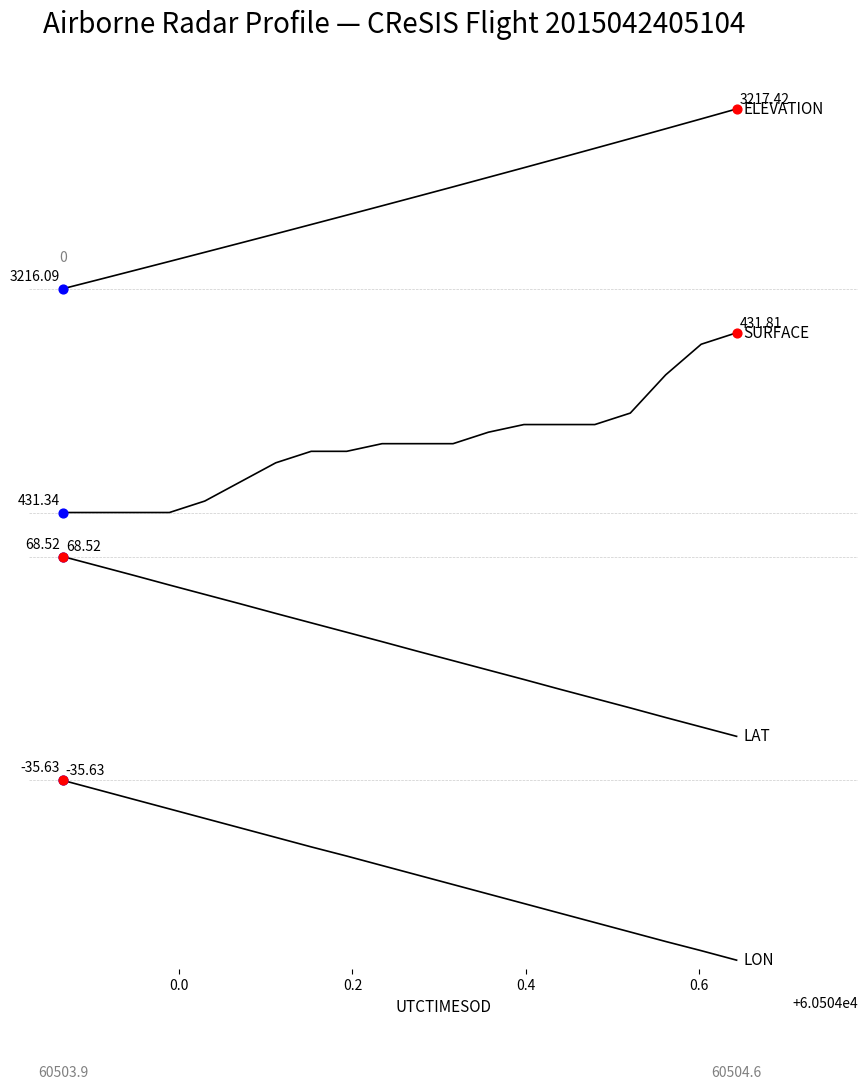

Which series has the largest total across all categories?

ELEVATION